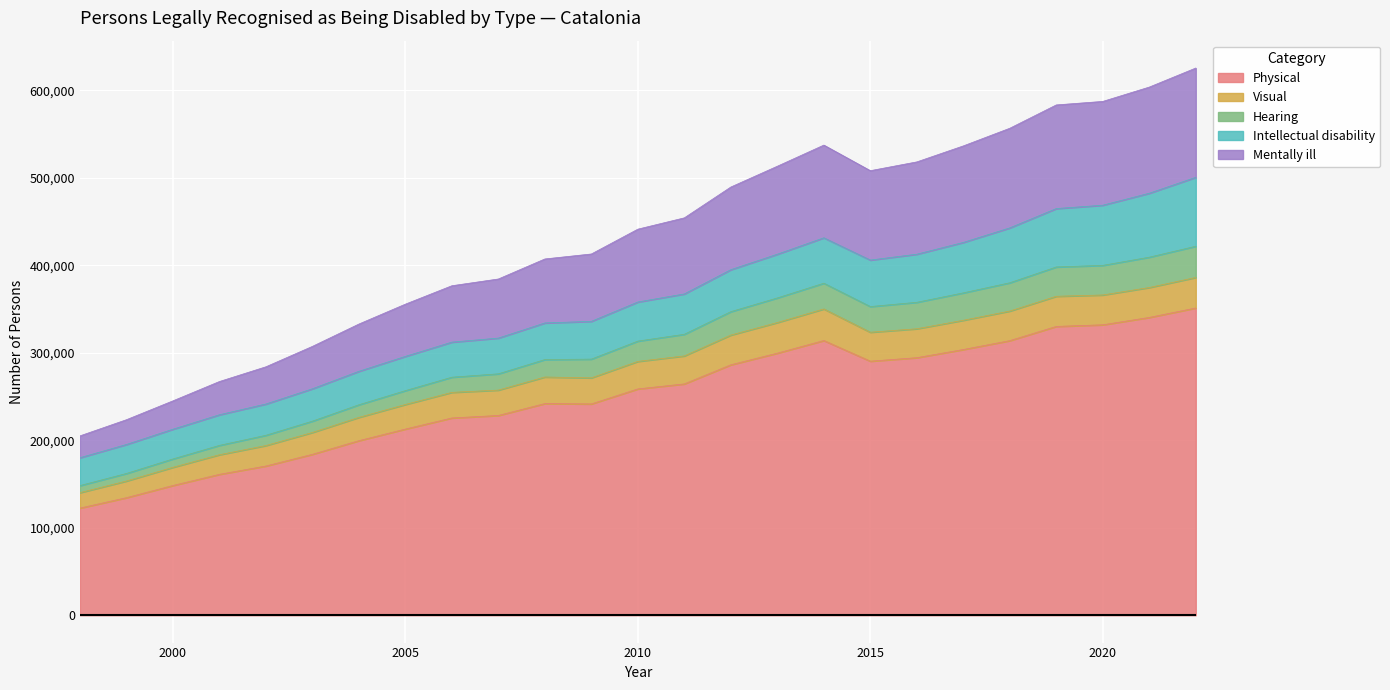

What is the lowest value of the Physical series?

122432